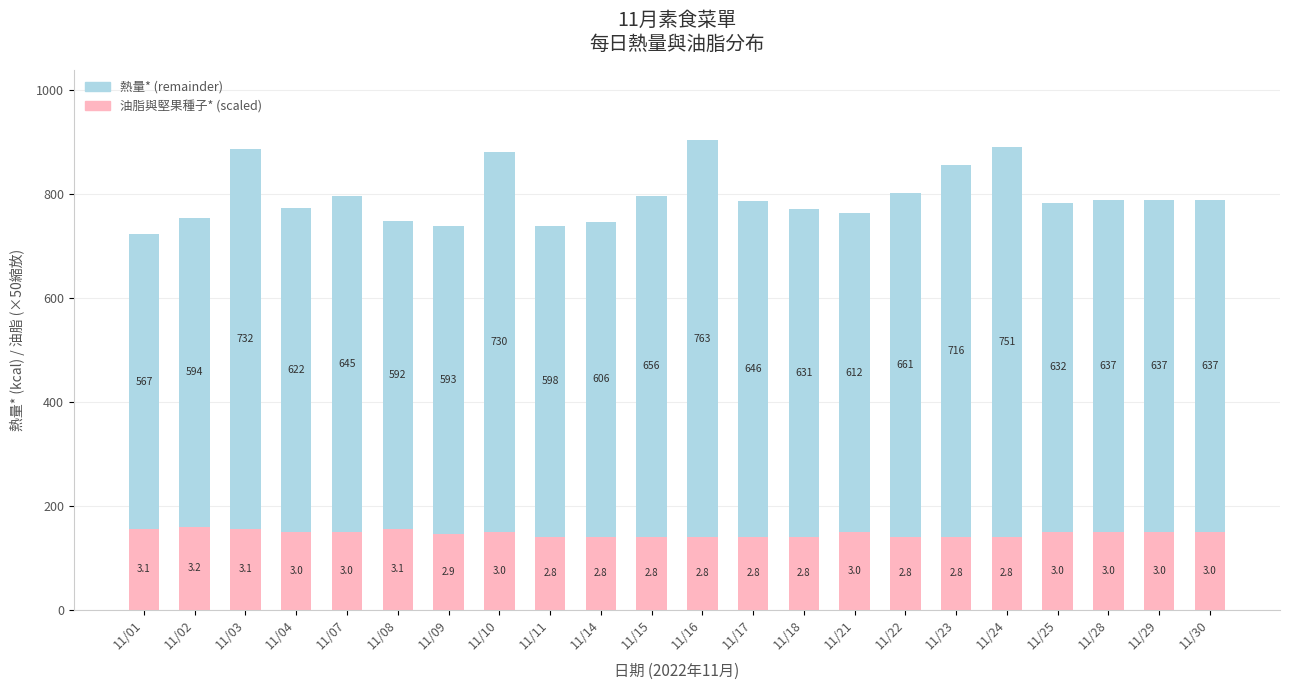

Reading left to right, what are the values for 油脂與堅果種子* (scaled)?

155.0	160.0	155.0	150.0	150.0	155.0	145.0	150.0	140.0	140.0	140.0	140.0	140.0	140.0	150.0	140.0	140.0	140.0	150.0	150.0	150.0	150.0